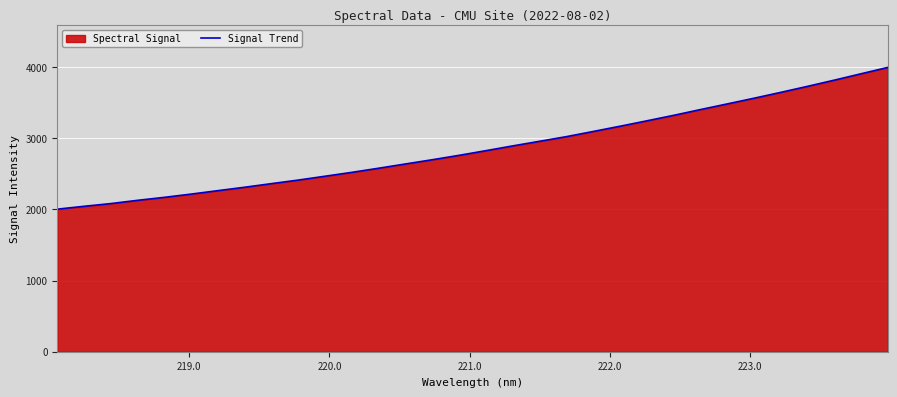

What is the greatest value displayed?

3992.7